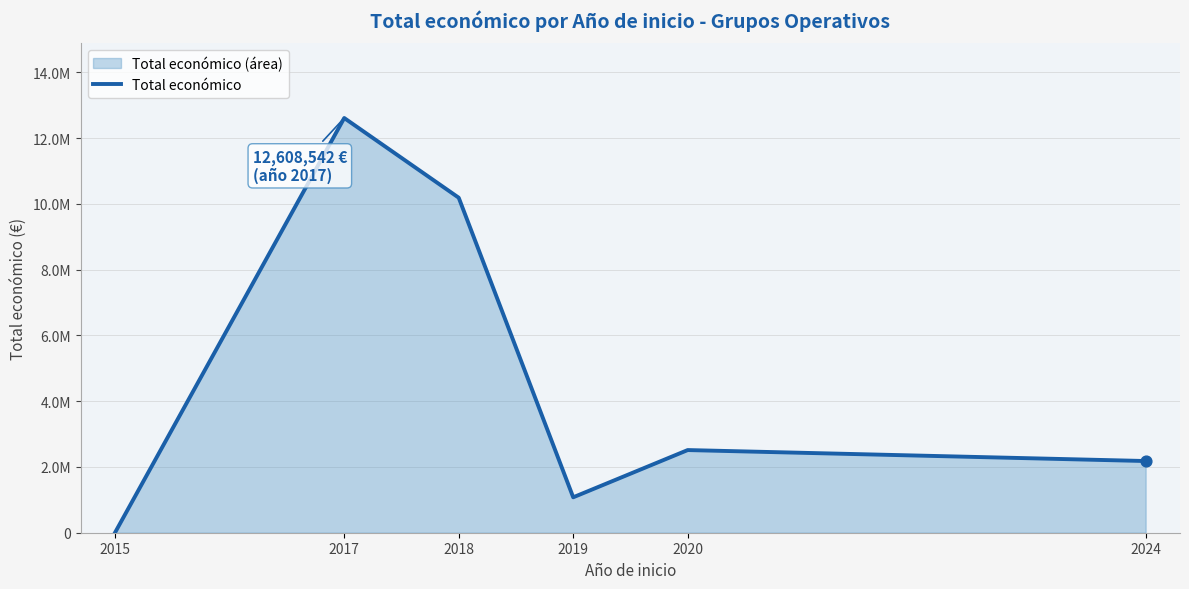

Approximately how many times larger is the value at 2019 compared to 2024?

0.5